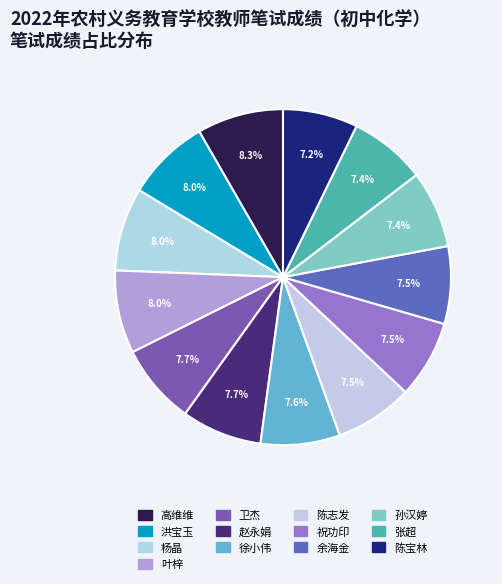

Which slice is the smallest?

陈宝林